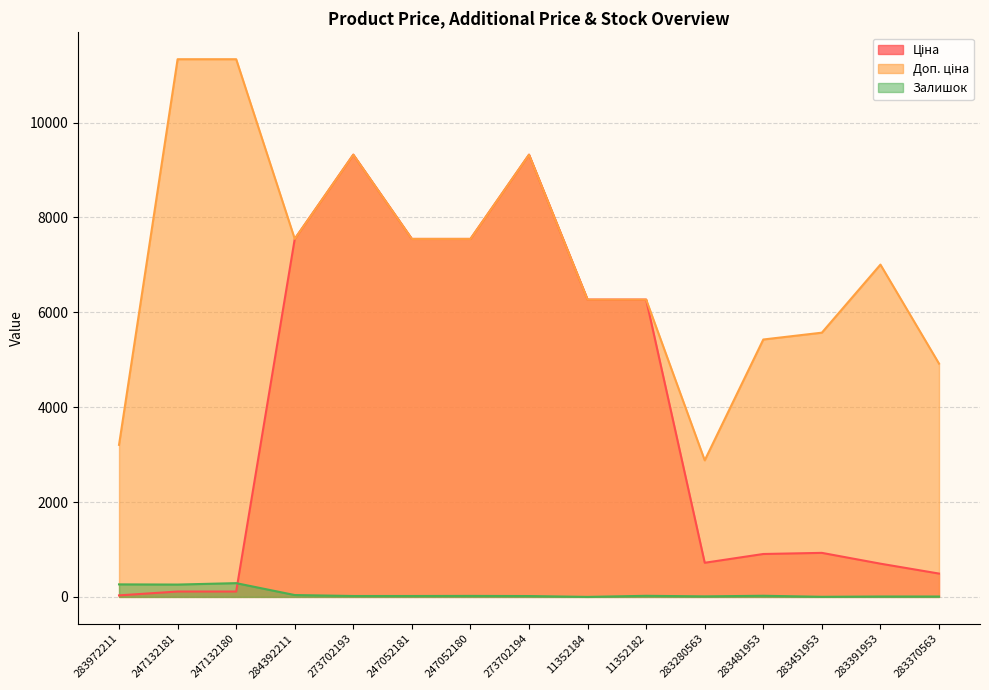

What is the value of the Залишок point at the 10th from the left?

23.0